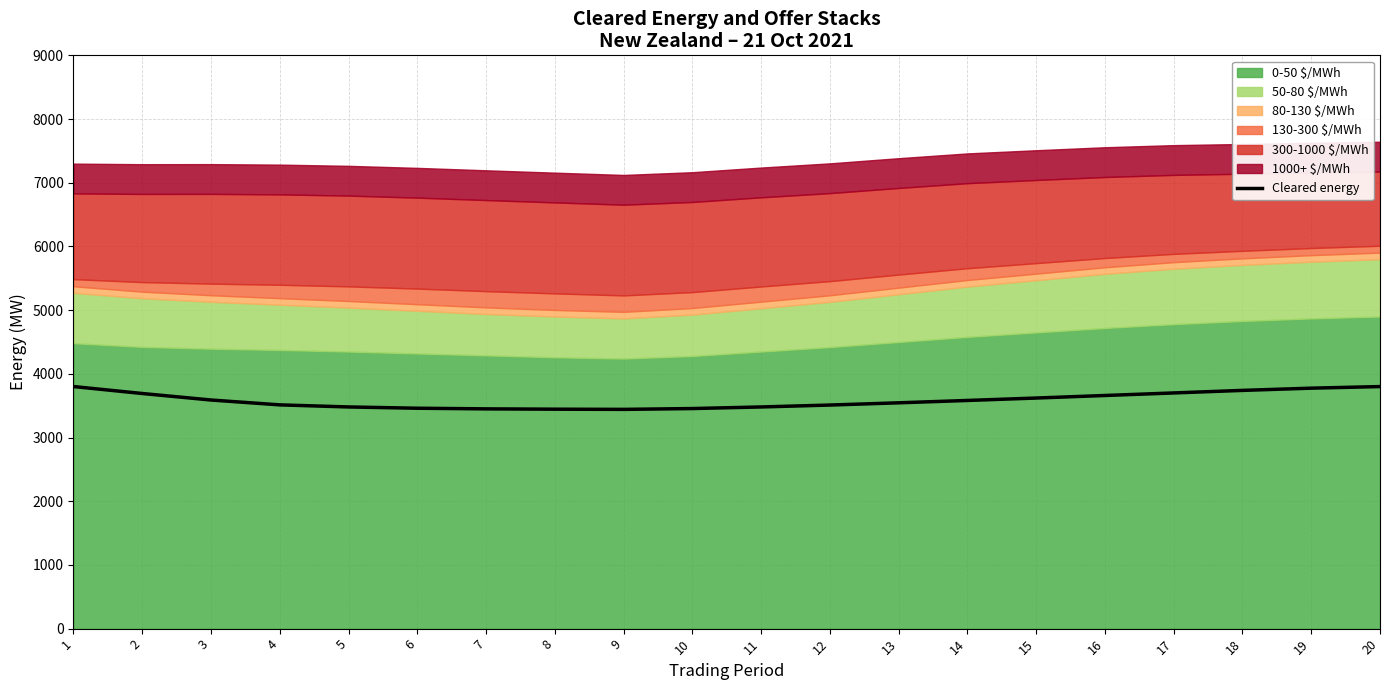

Reading right to left, list all the values displayed in this chart.

20=3800.0	19=3775.0	18=3740.0	17=3700.0	16=3660.0	15=3620.0	14=3582.0	13=3545.0	12=3510.0	11=3480.0	10=3455.0	9=3442.0	8=3445.0	7=3450.0	6=3460.0	5=3480.0	4=3512.7	3=3589.0	2=3691.2	1=3800.6